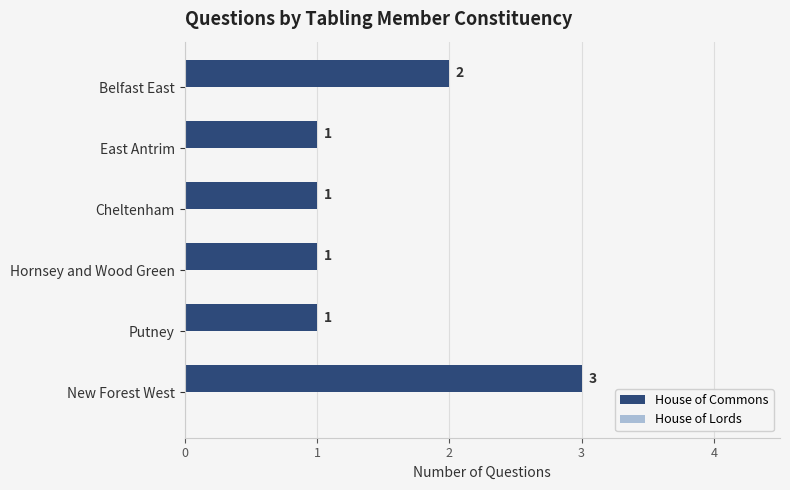

Which label corresponds to the largest value in the chart?

New Forest West